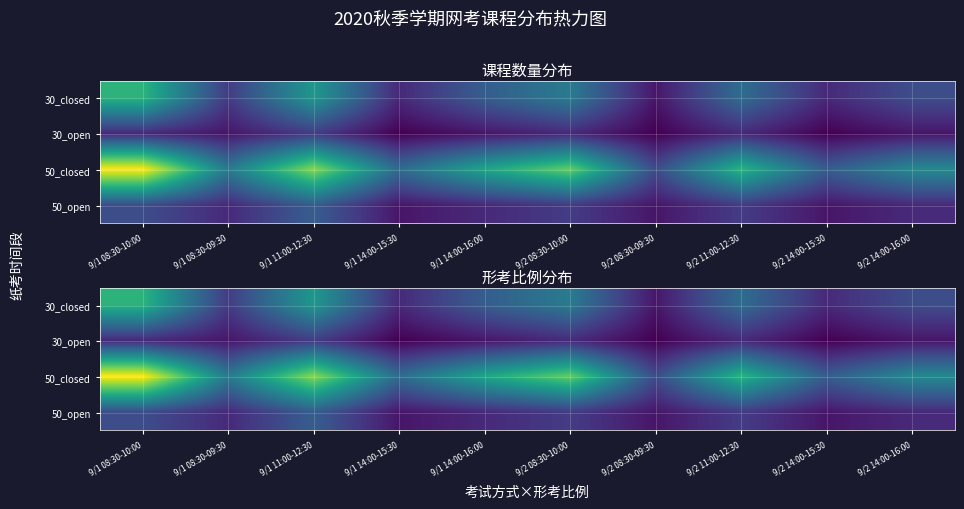

What is the total value across all series at 9/2 08:30-09:30?

16.5